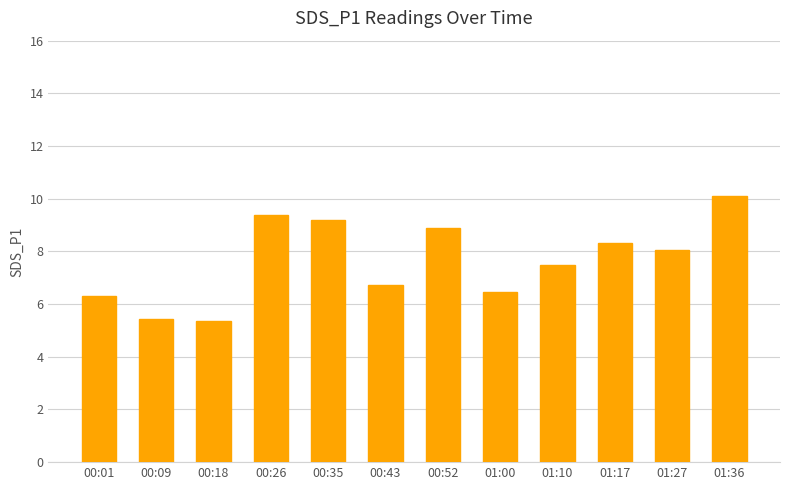

At which category does the chart reach its peak across all series?

01:36